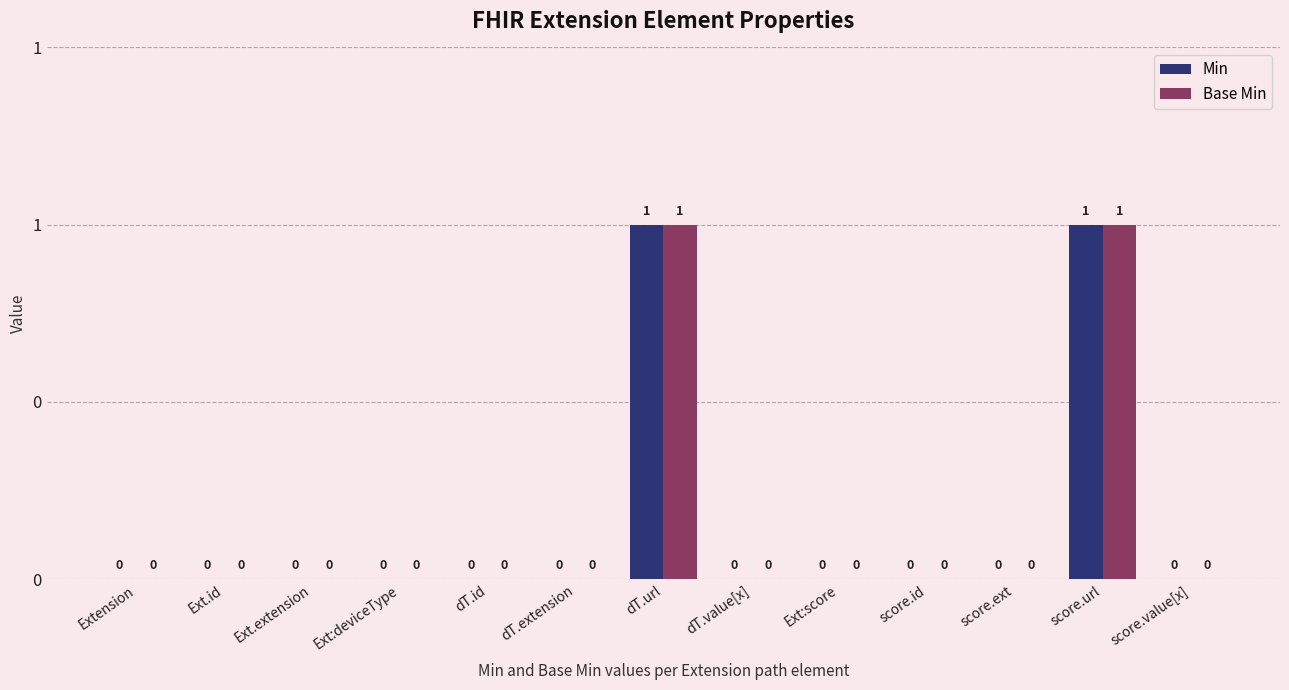

Are the bars grouped side by side (vs. stacked)?

Yes